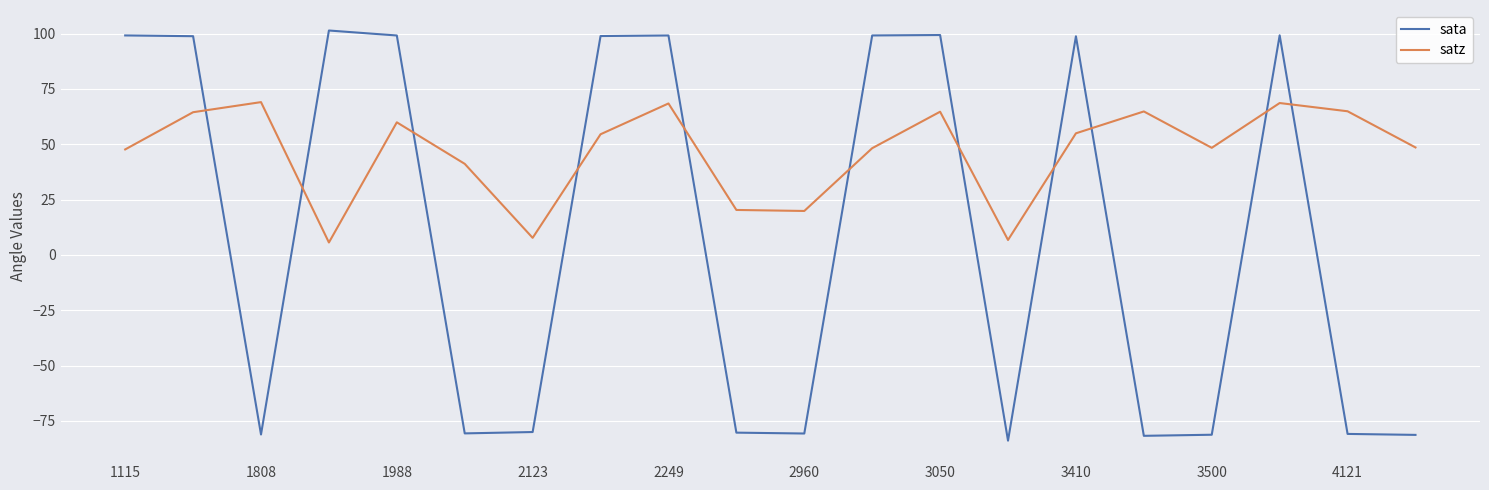

True or false: sata and satz cross at least once.

True